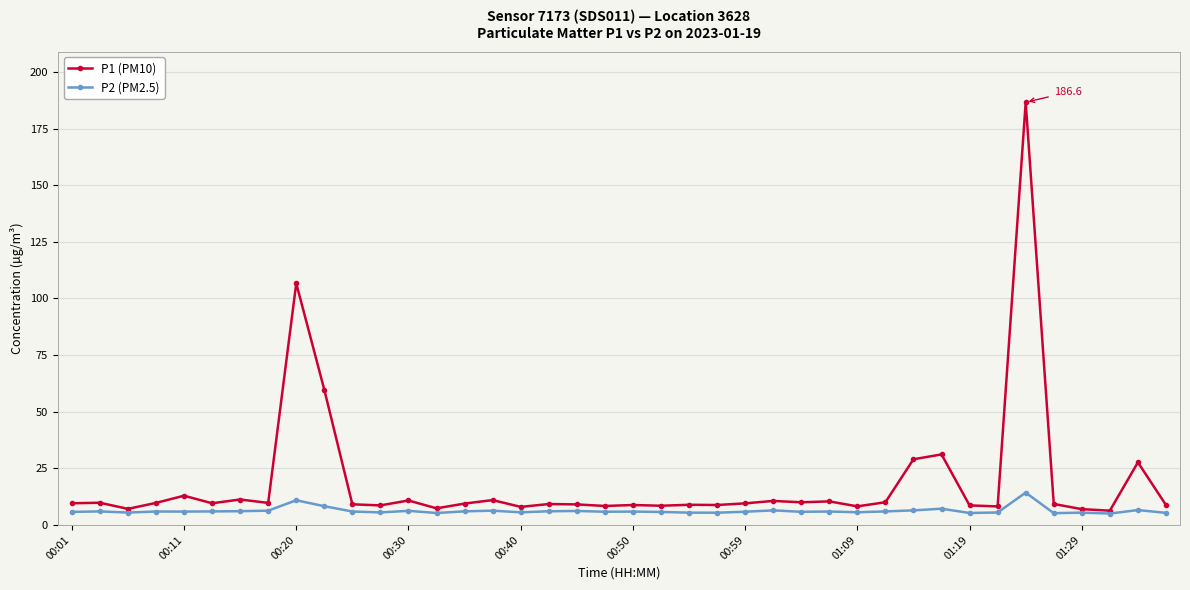

What is the lowest value of the P2 (PM2.5) series?

5.0